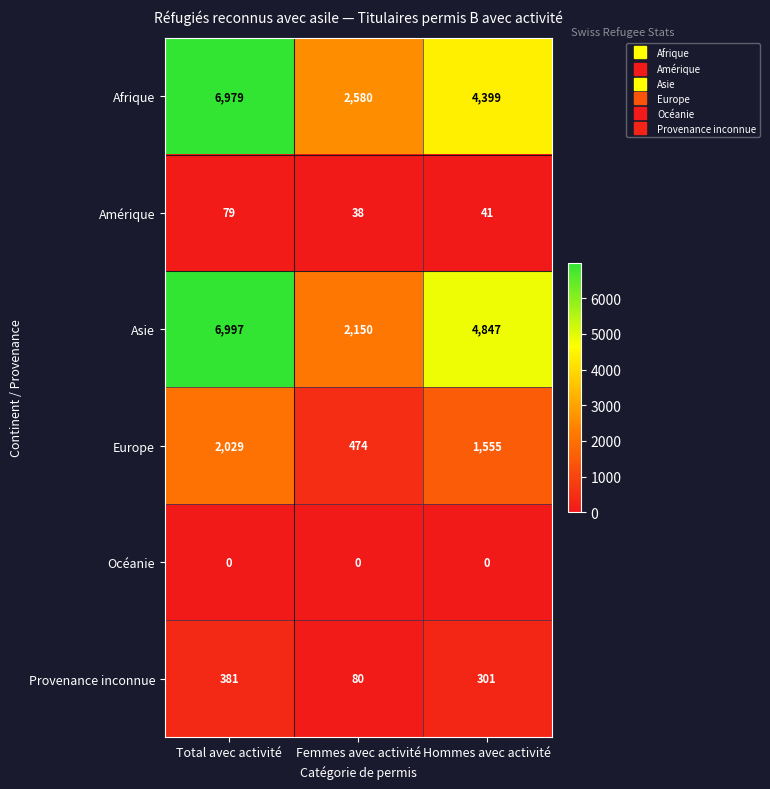

Reading right to left, list all the values displayed in this chart.

Afrique: 4399	2580	6979
Amérique: 41	38	79
Asie: 4847	2150	6997
Europe: 1555	474	2029
Océanie: 0	0	0
Provenance inconnue: 301	80	381